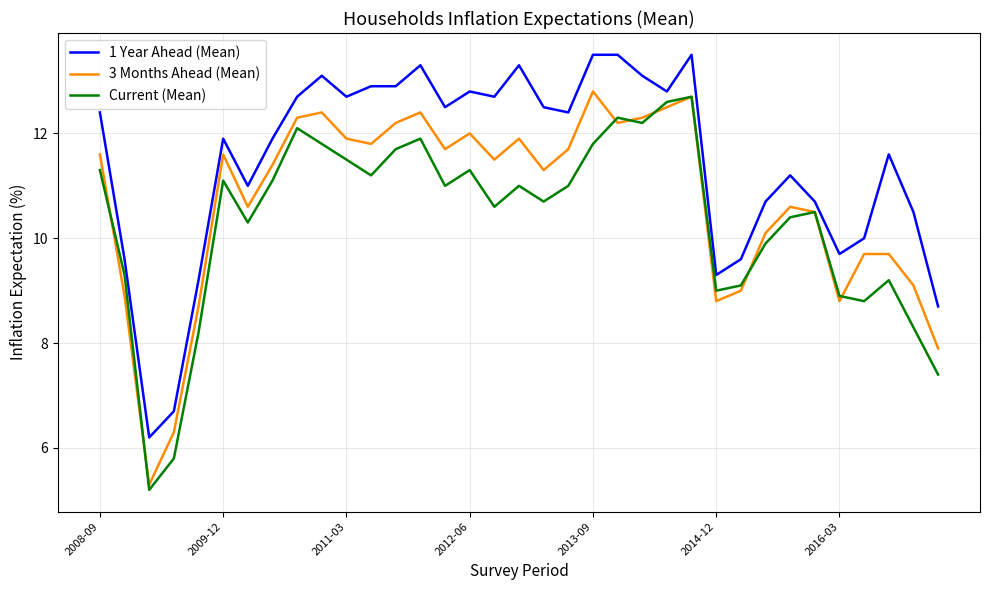

Does the chart have visible grid lines?

Yes